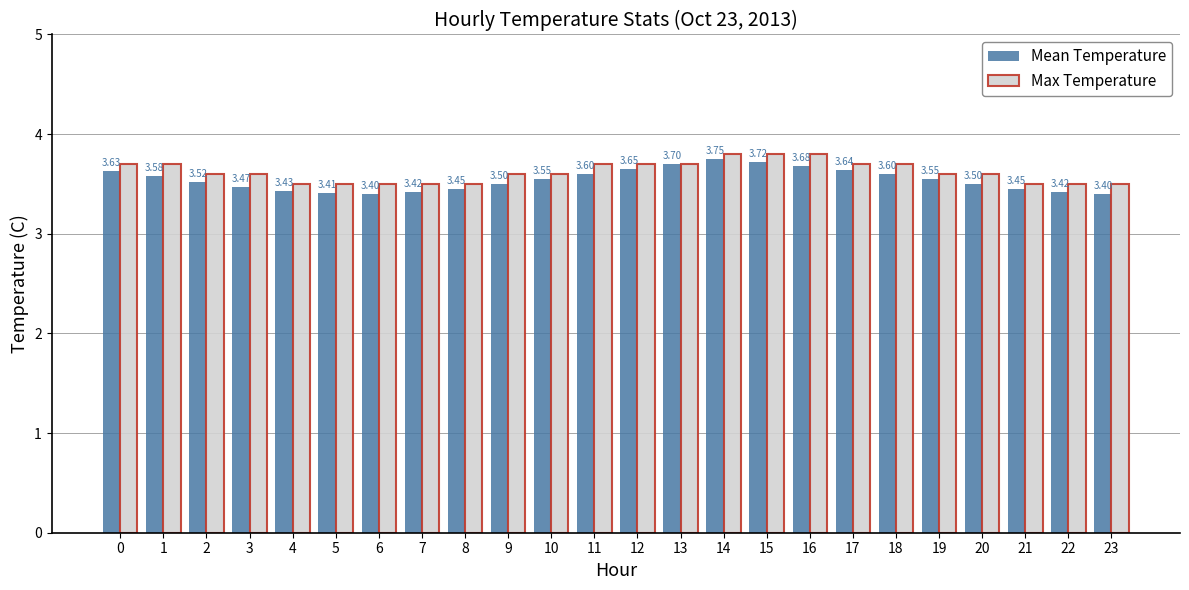

At 15, list the series in order from smallest to largest.

Mean Temperature, Max Temperature